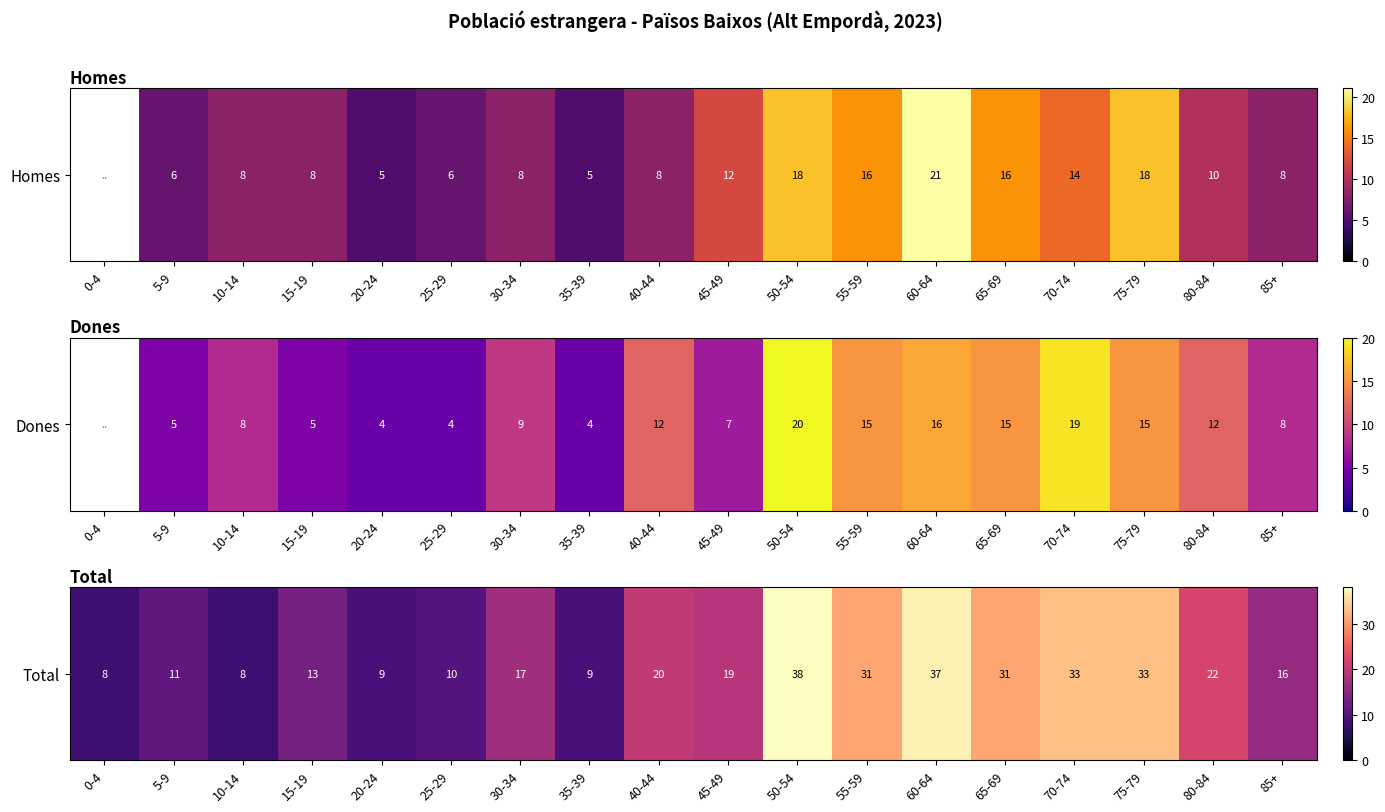

Rank the categories by value from lowest to highest.

0-4, 10-14, 20-24, 35-39, 25-29, 5-9, 15-19, 85+, 30-34, 45-49, 40-44, 80-84, 55-59, 65-69, 70-74, 75-79, 60-64, 50-54